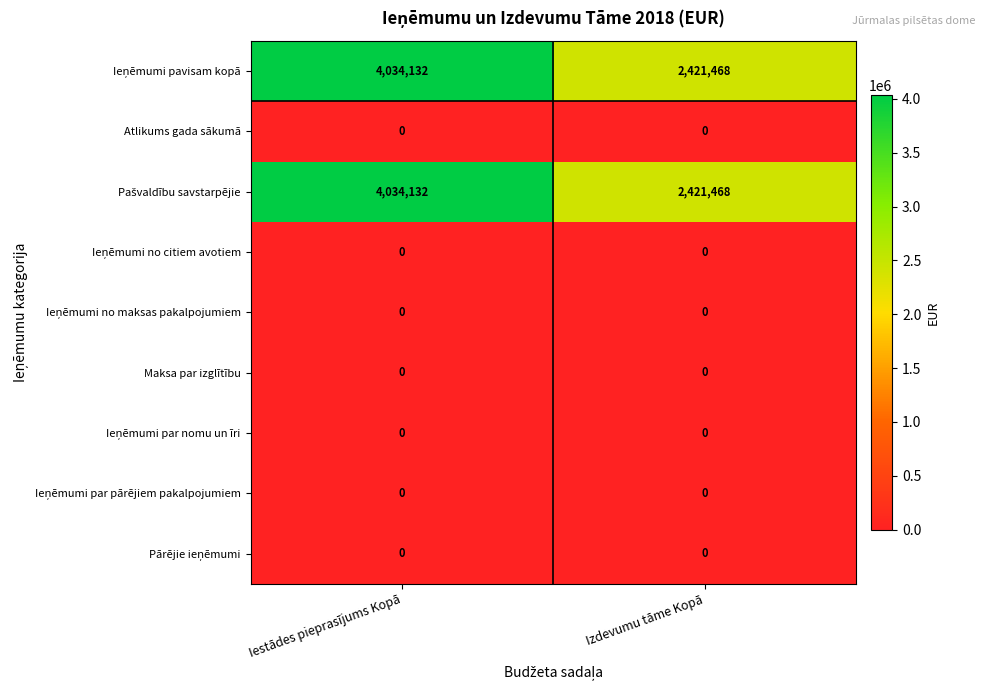

What is the total value across all series at Izdevumu tāme Kopā?

4842936